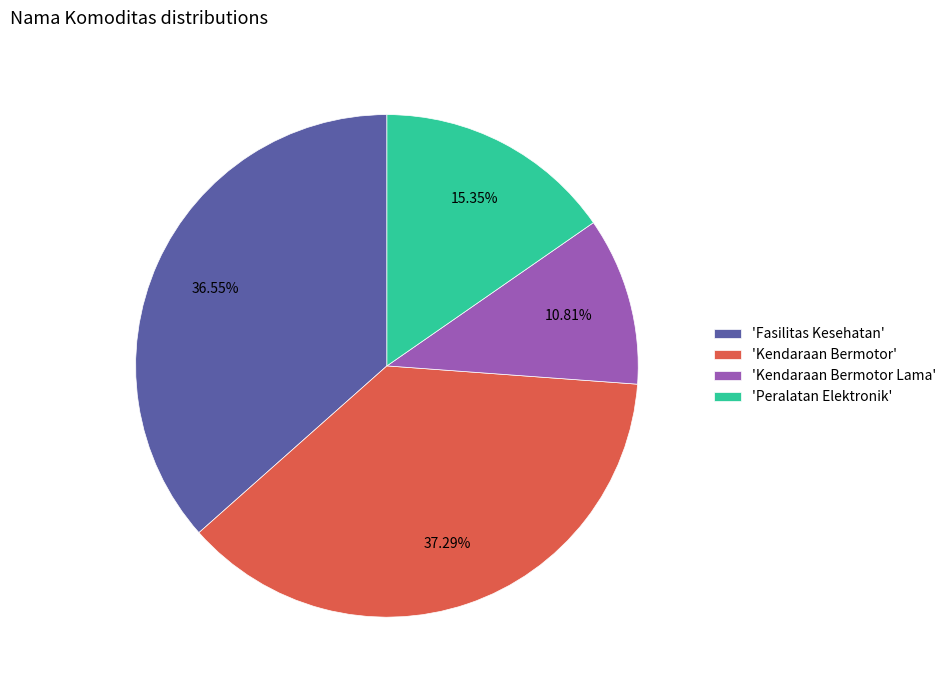

How many slices are in this pie chart?

4